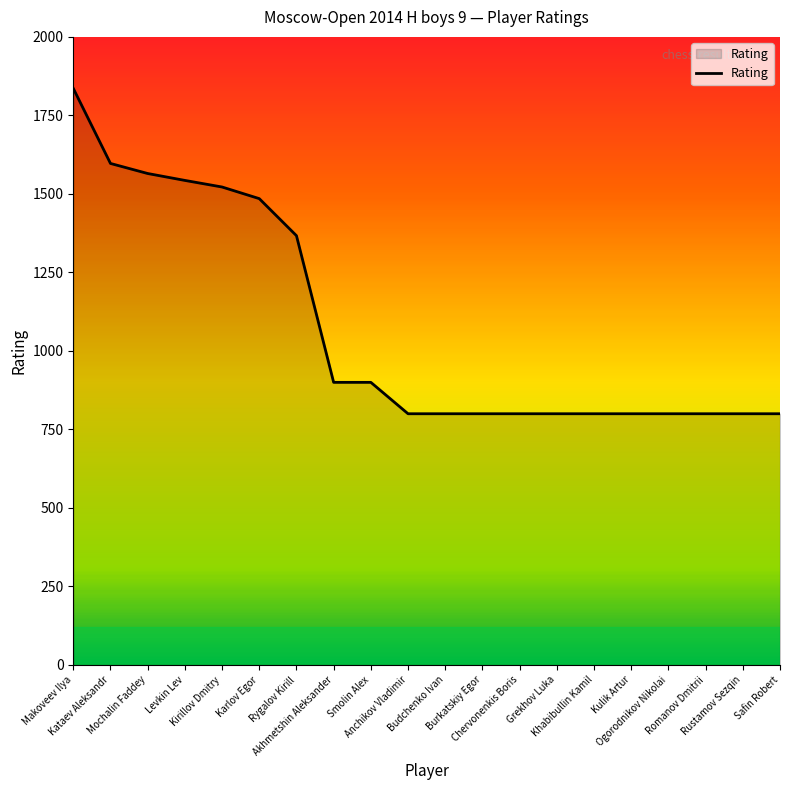

Approximately how many times larger is the value at Budchenko Ivan compared to Smolin Alex?

0.9